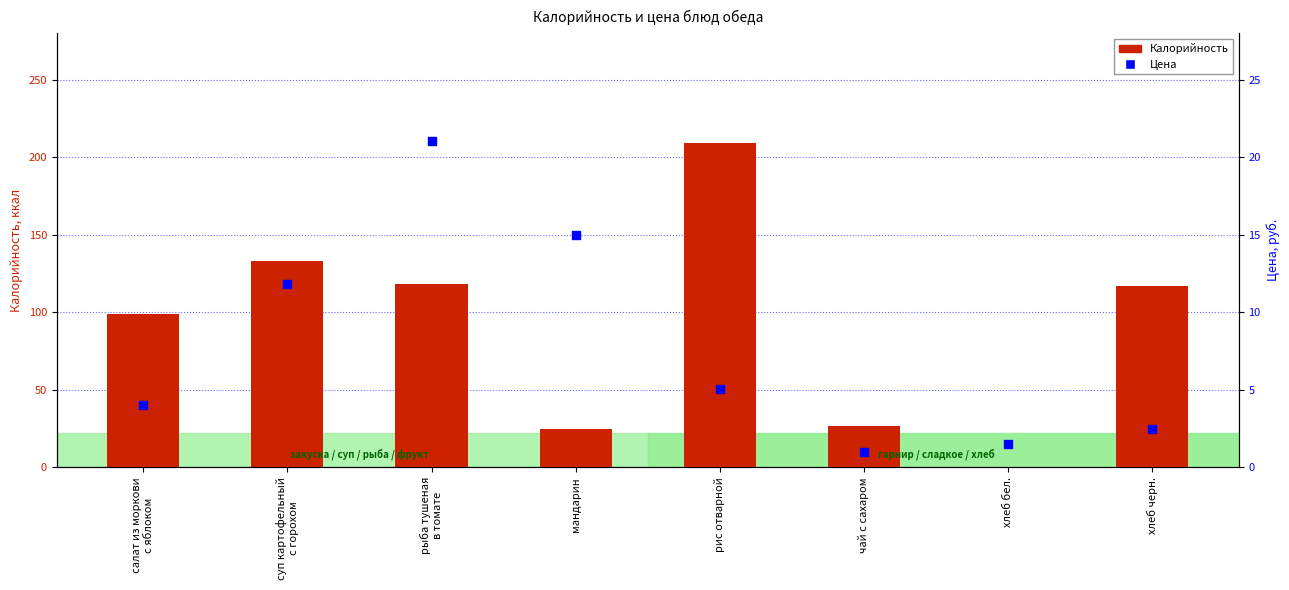

What are all the series names shown in the legend?

Калорийность, Цена